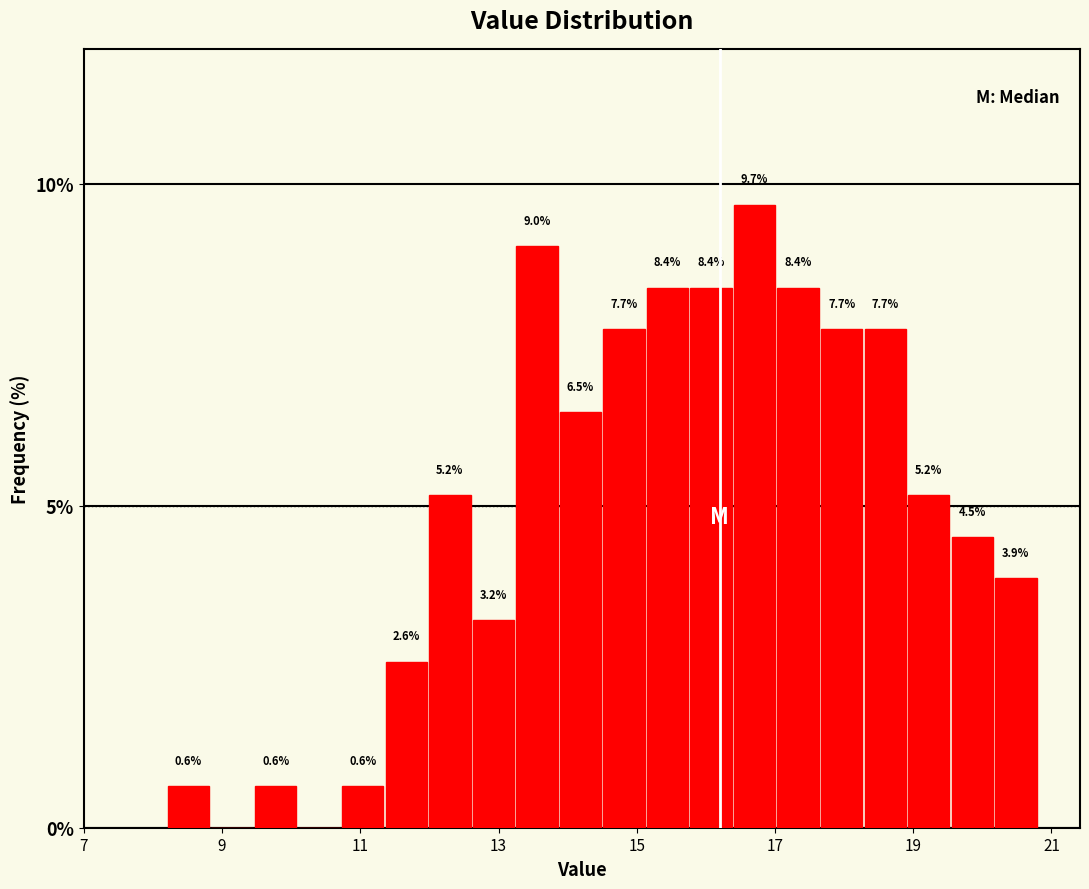

Read against the x-axis, roughly where is the centre of the tallest bar?

16.8